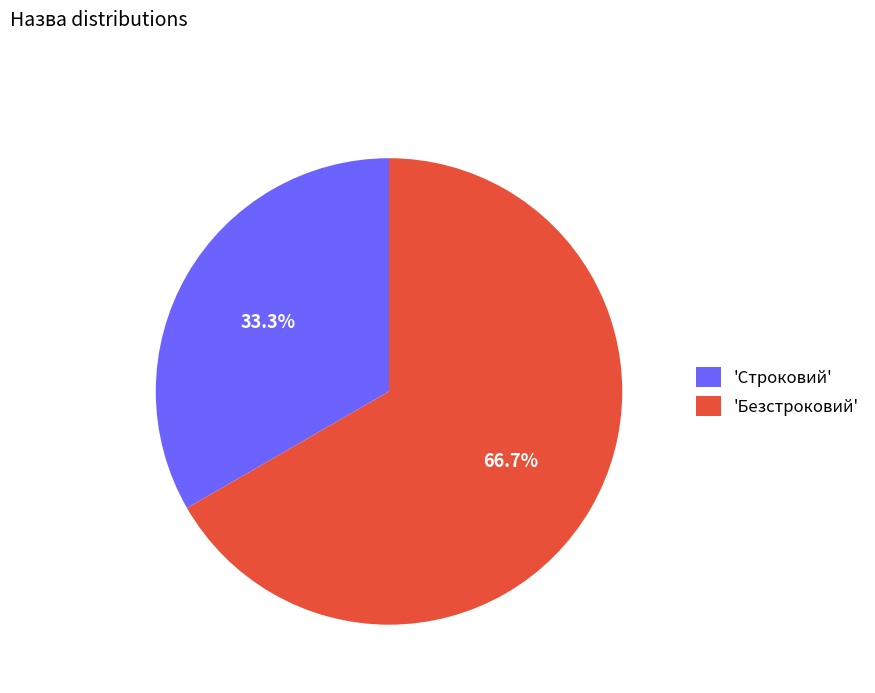

Rank the categories by value from lowest to highest.

'Строковий', 'Безстроковий'